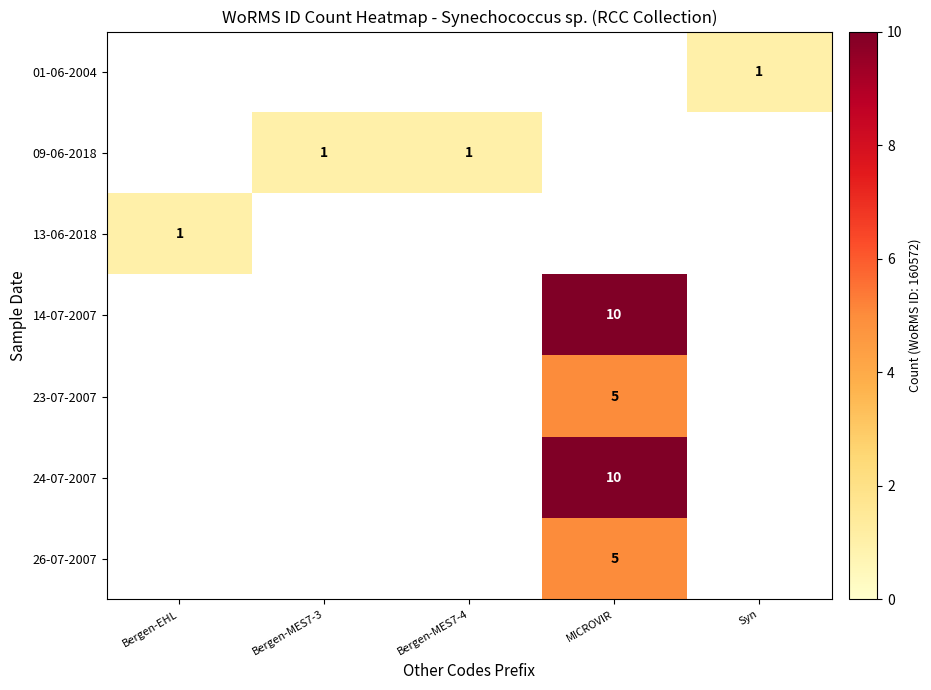

True or false: 23-07-2007 has a value of 2 at MICROVIR.

False